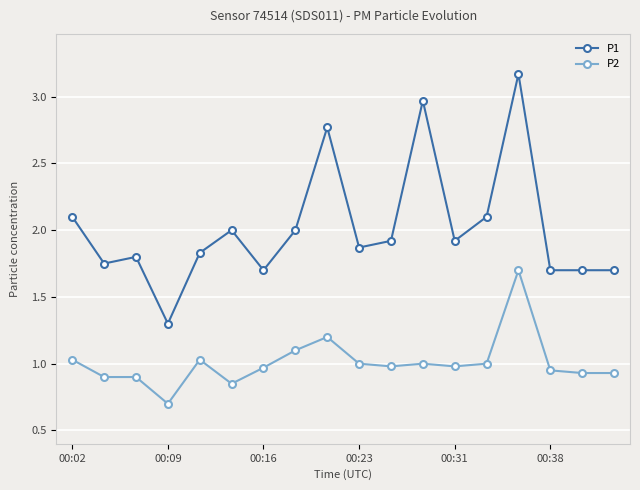

List the series in order of their peak value, highest first.

P1, P2